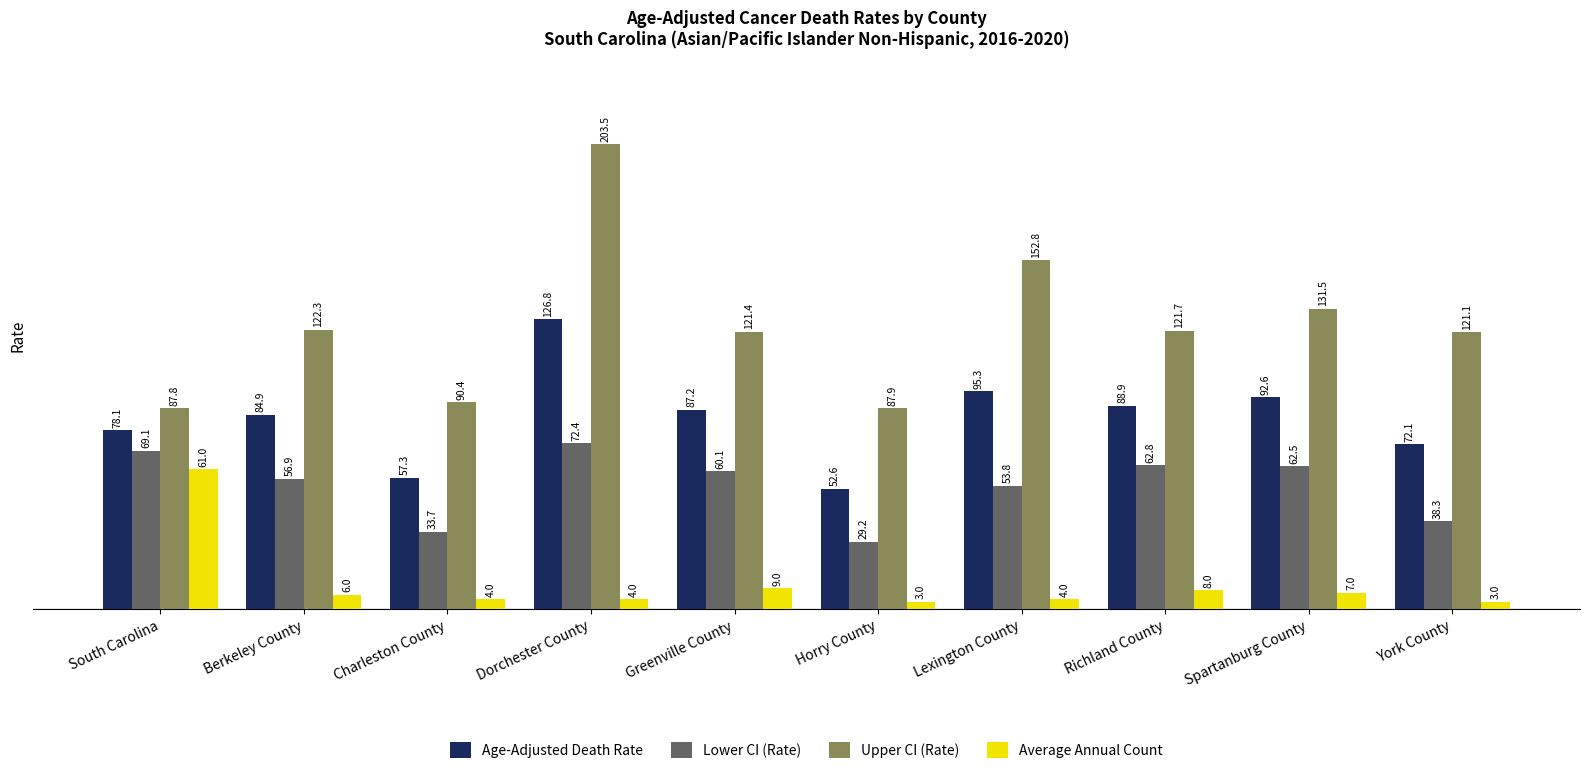

What is the approximate value of Upper CI (Rate) at Horry County?

87.9